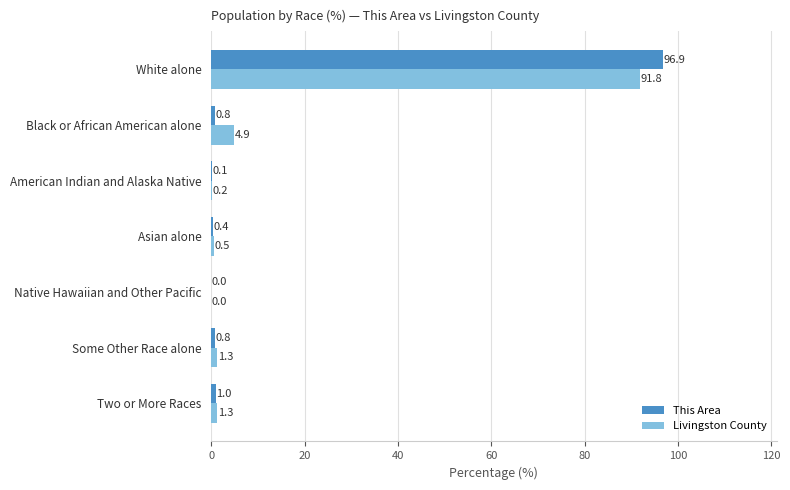

At which label is Livingston County closest to 45?

Black or African American alone